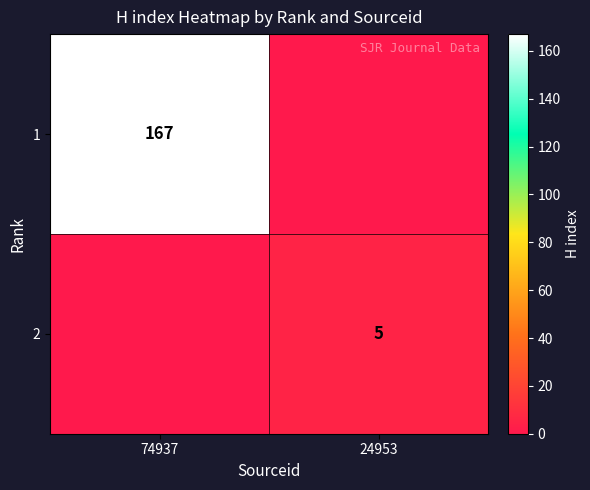

At which category is the sum across all series the highest?

74937